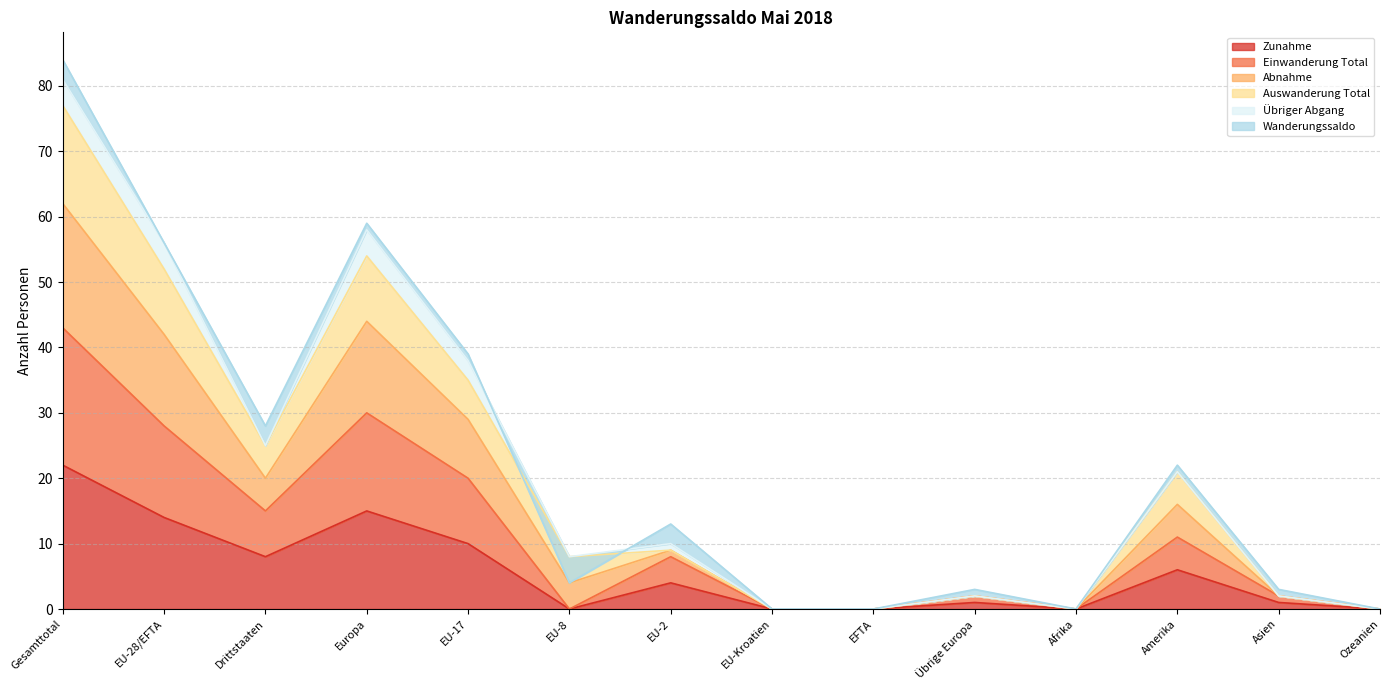

Rank the categories by Zunahme value from lowest to highest.

EU-8, EU-Kroatien, EFTA, Afrika, Ozeanien, Übrige Europa, Asien, EU-2, Amerika, Drittstaaten, EU-17, EU-28/EFTA, Europa, Gesamttotal